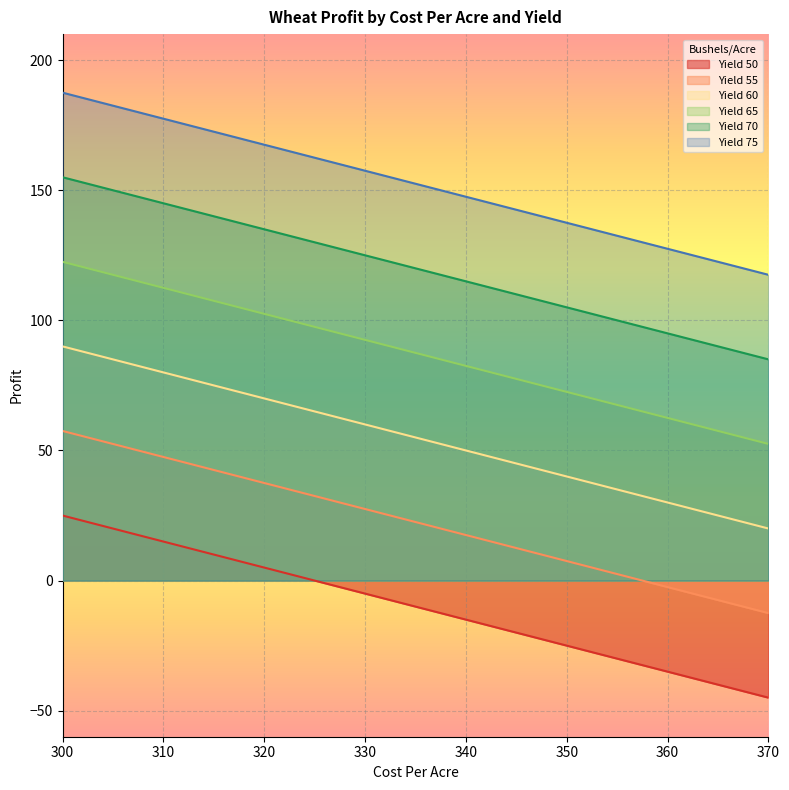

How many lines are shown in the chart?

6